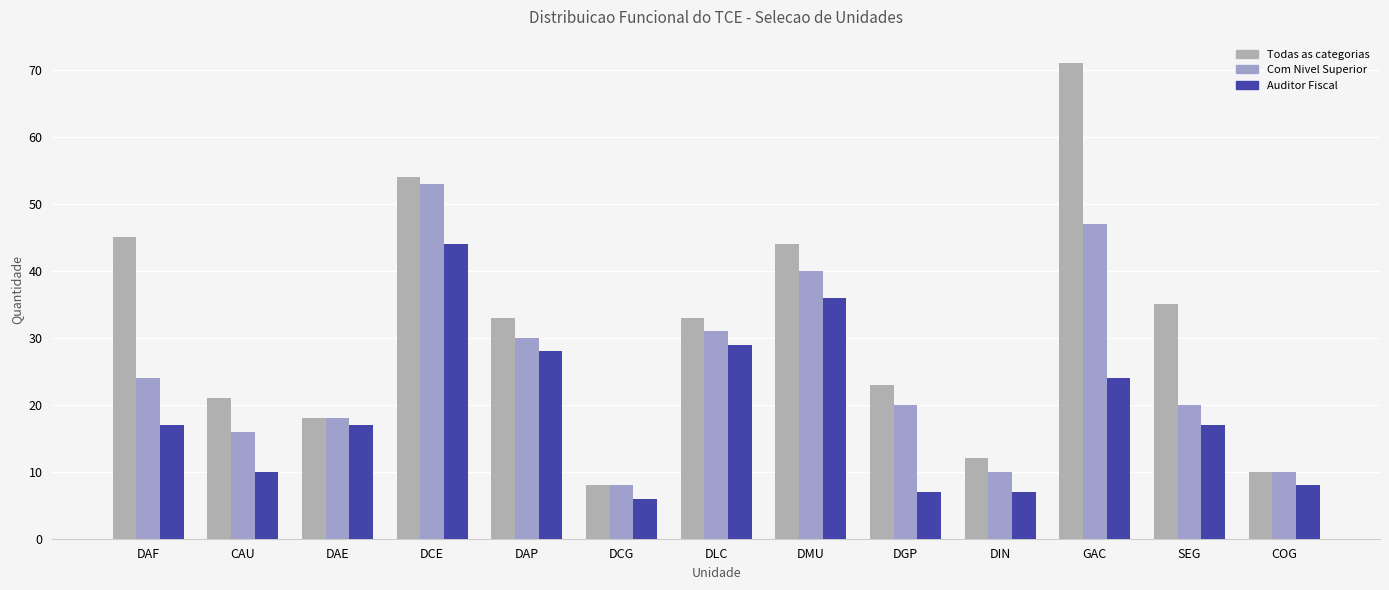

How many groups of bars are there?

13